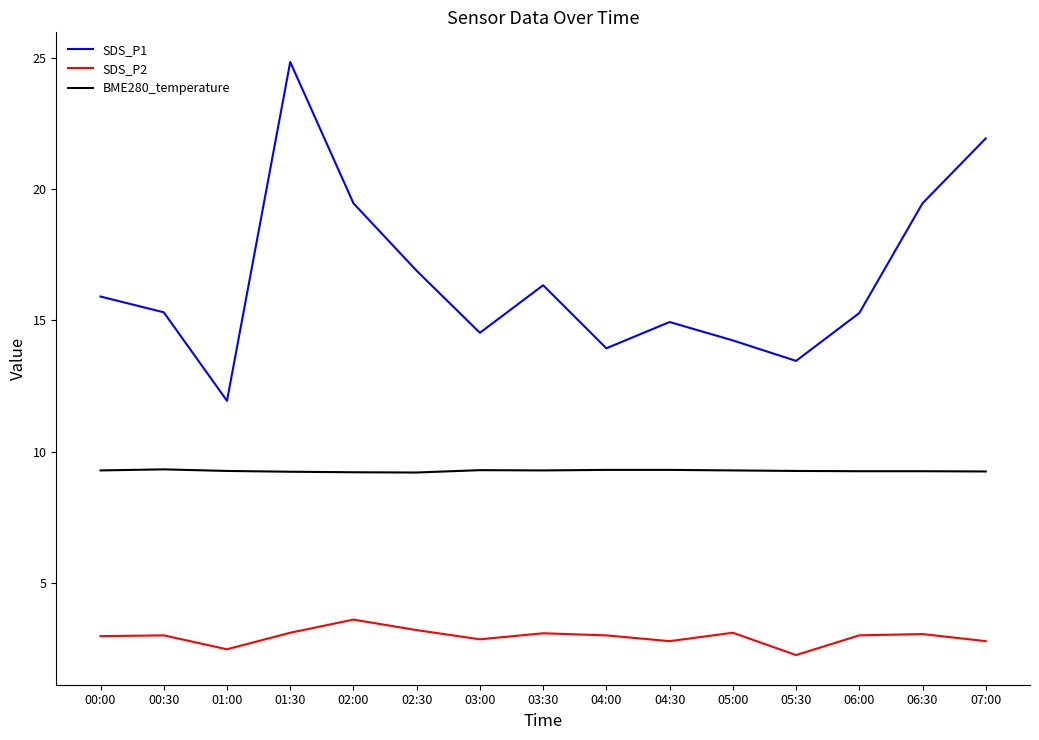

Where is SDS_P2 nearest to the value 2?

05:30